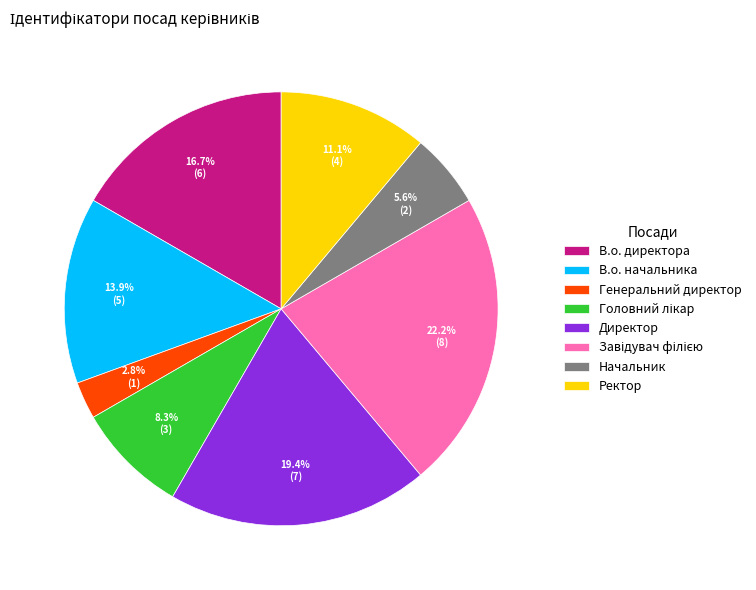

What portion of the pie excludes В.о. директора?

83.3%